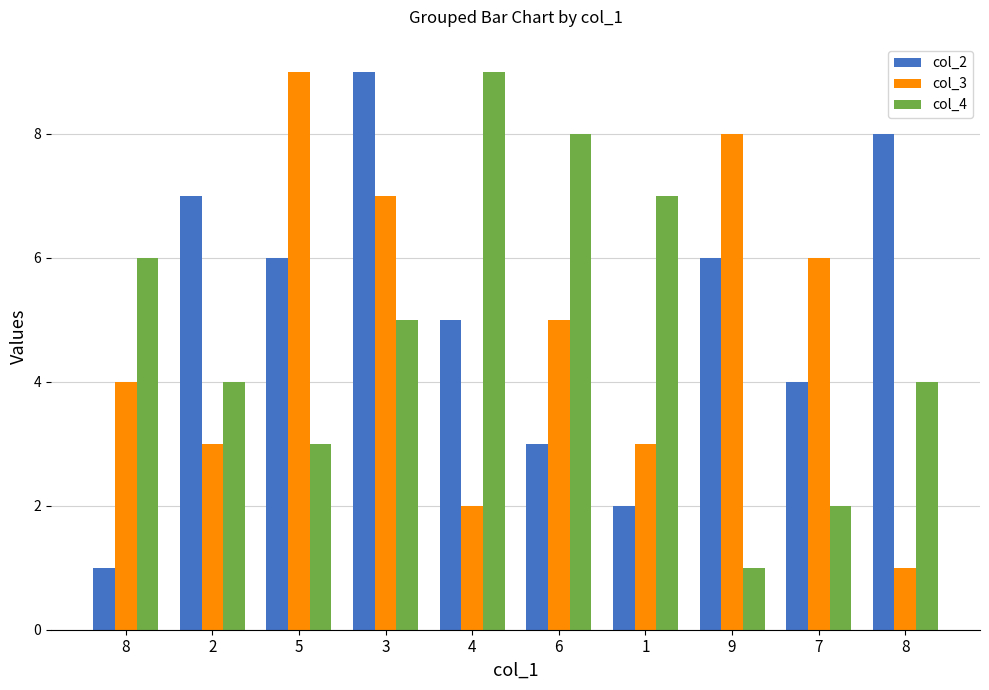

Are the bars horizontal?

No